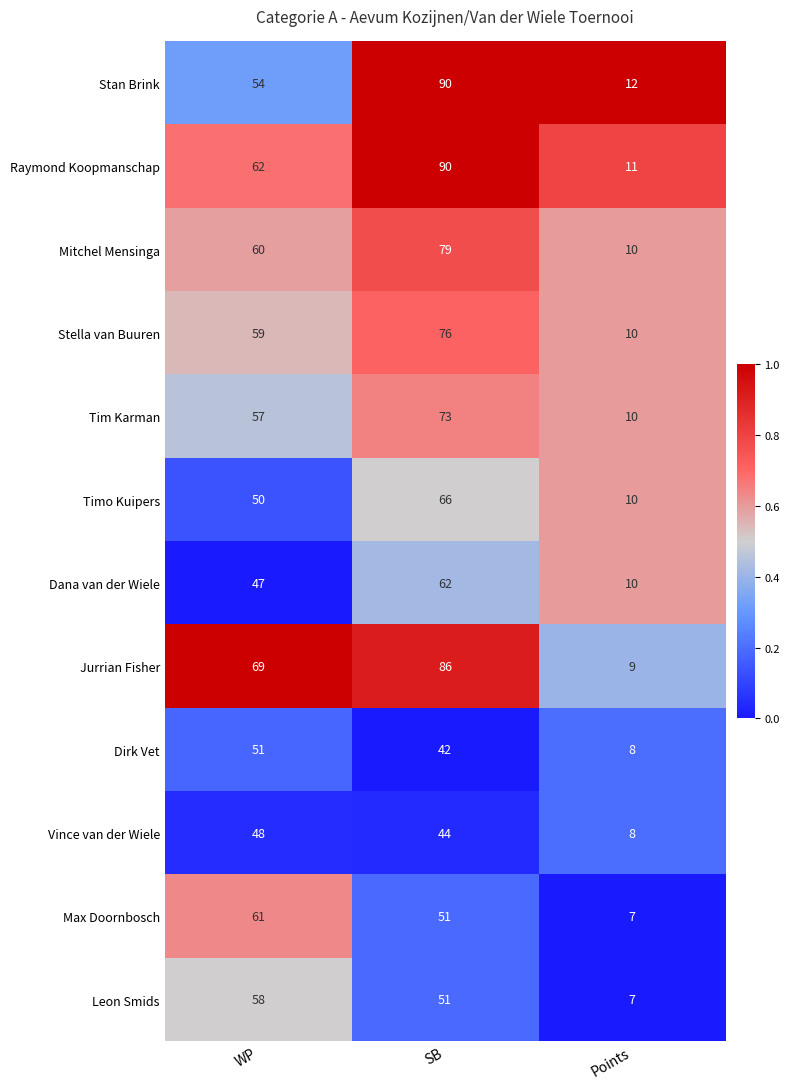

What is the difference between the maximum and second lowest values in the Mitchel Mensinga series?

19